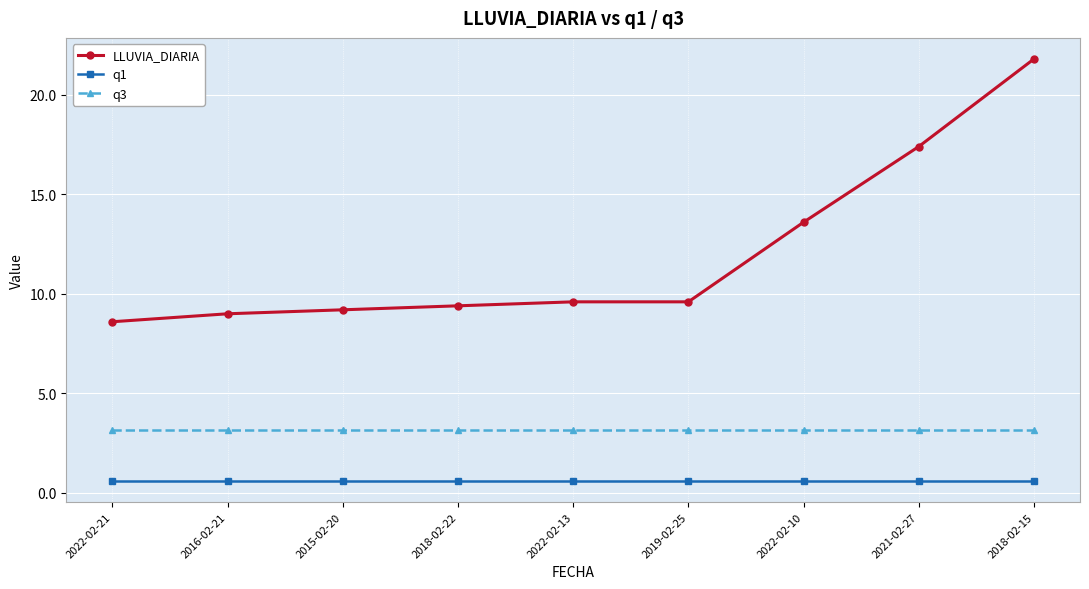

What is the lowest value of the q1 series?

0.6